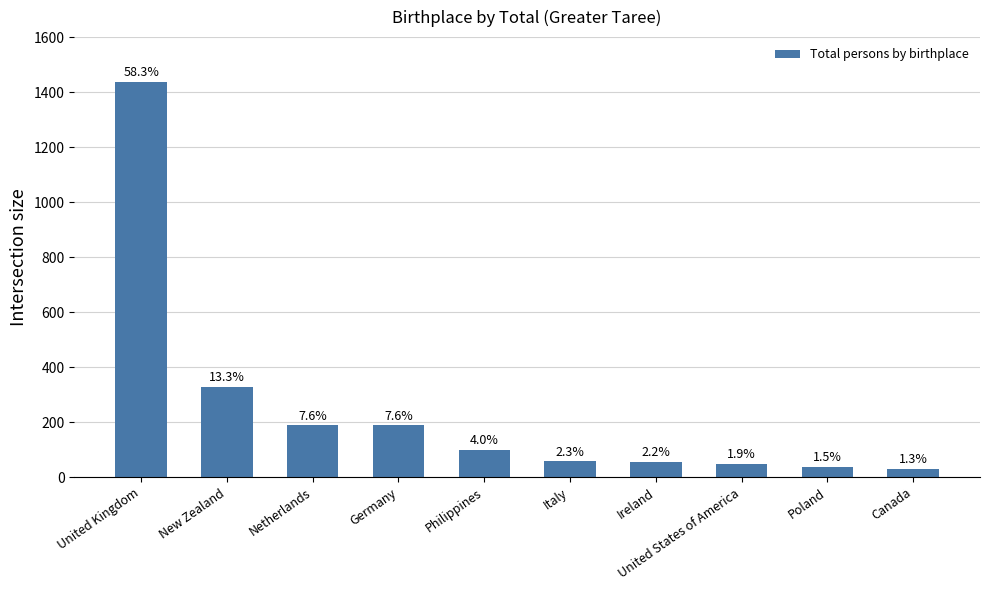

Does the chart contain any negative values?

No